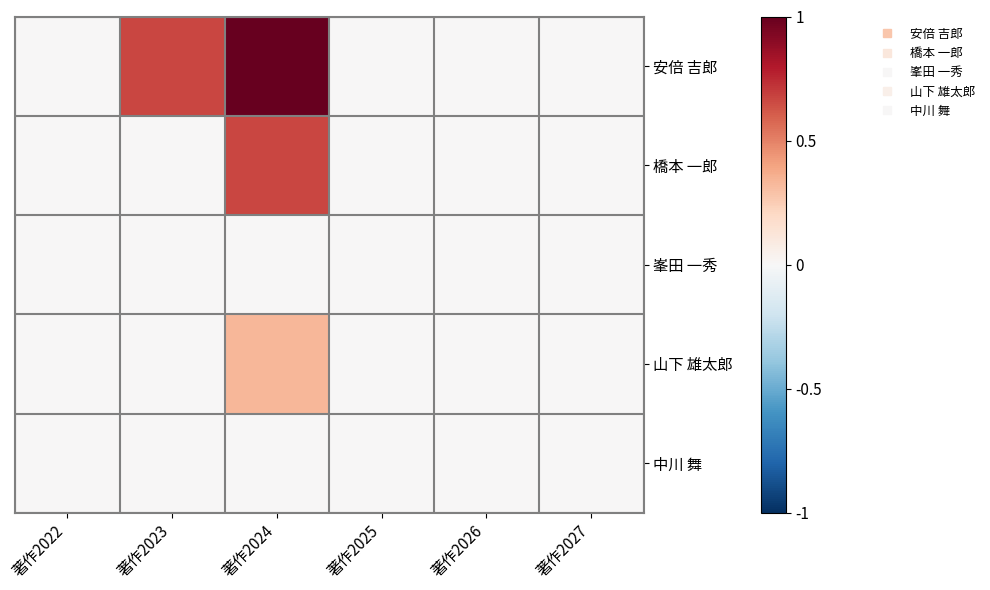

Which series has the largest total across all categories?

安倍 吉郎